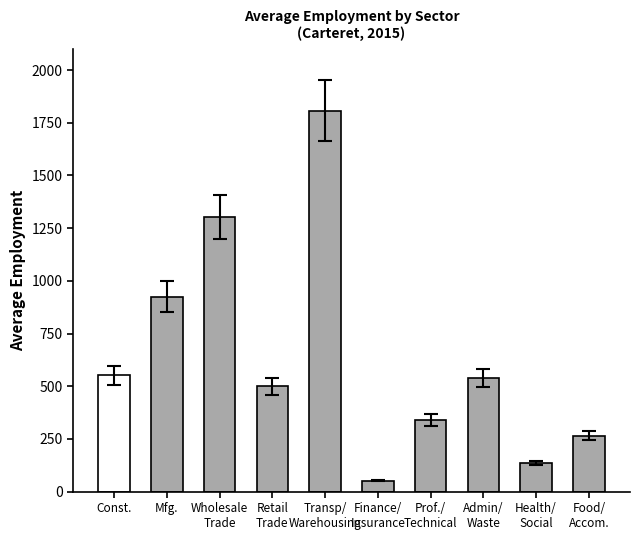

What is the label of the 9th bar from the right?

Mfg.